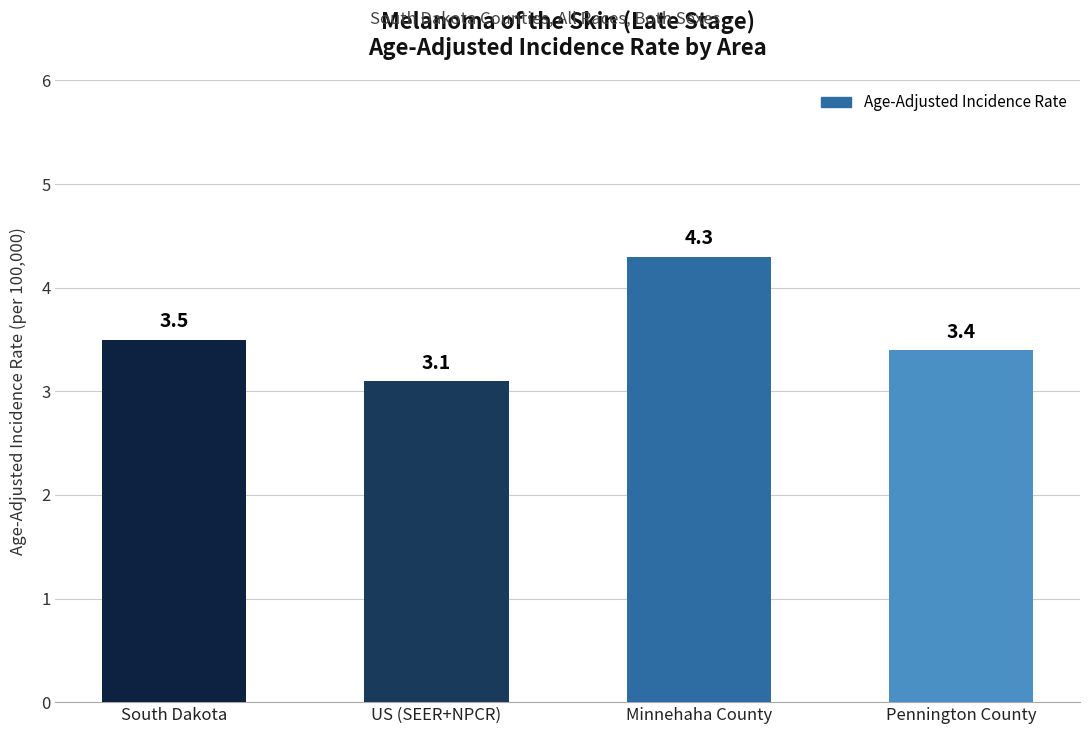

List the labels in order of value, largest first.

Minnehaha County, South Dakota, Pennington County, US (SEER+NPCR)